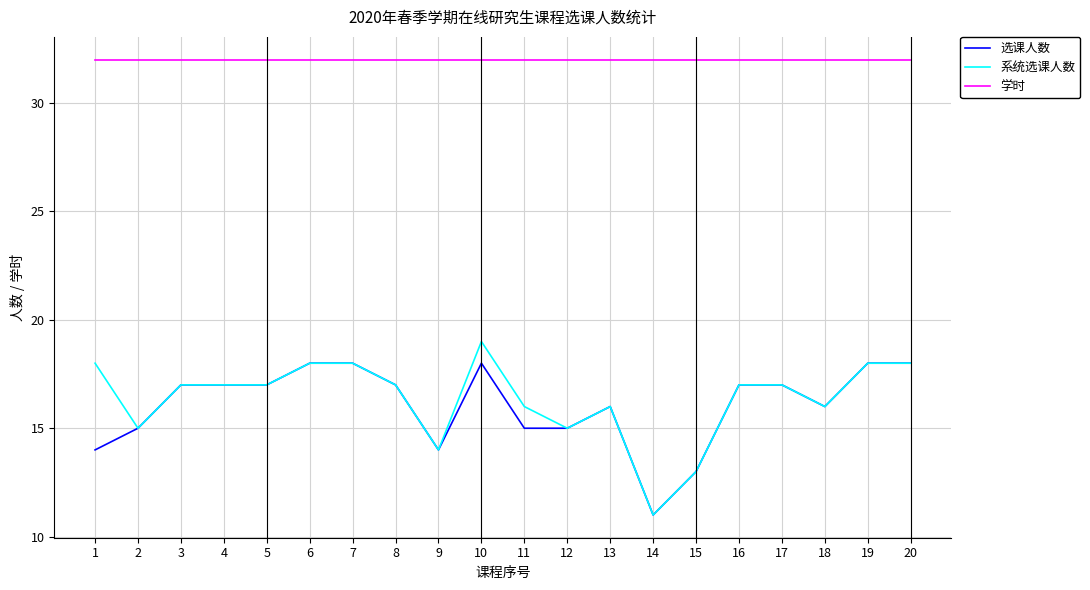

What is the lowest value of the 学时 series?

32